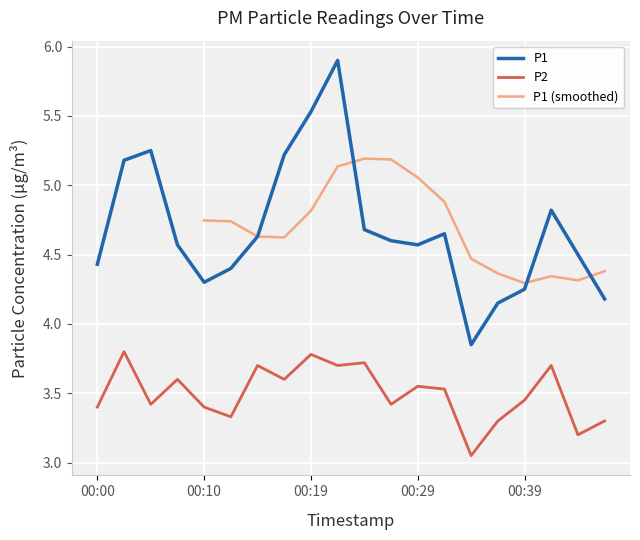

True or false: P2 and P1 intersect in this chart.

False